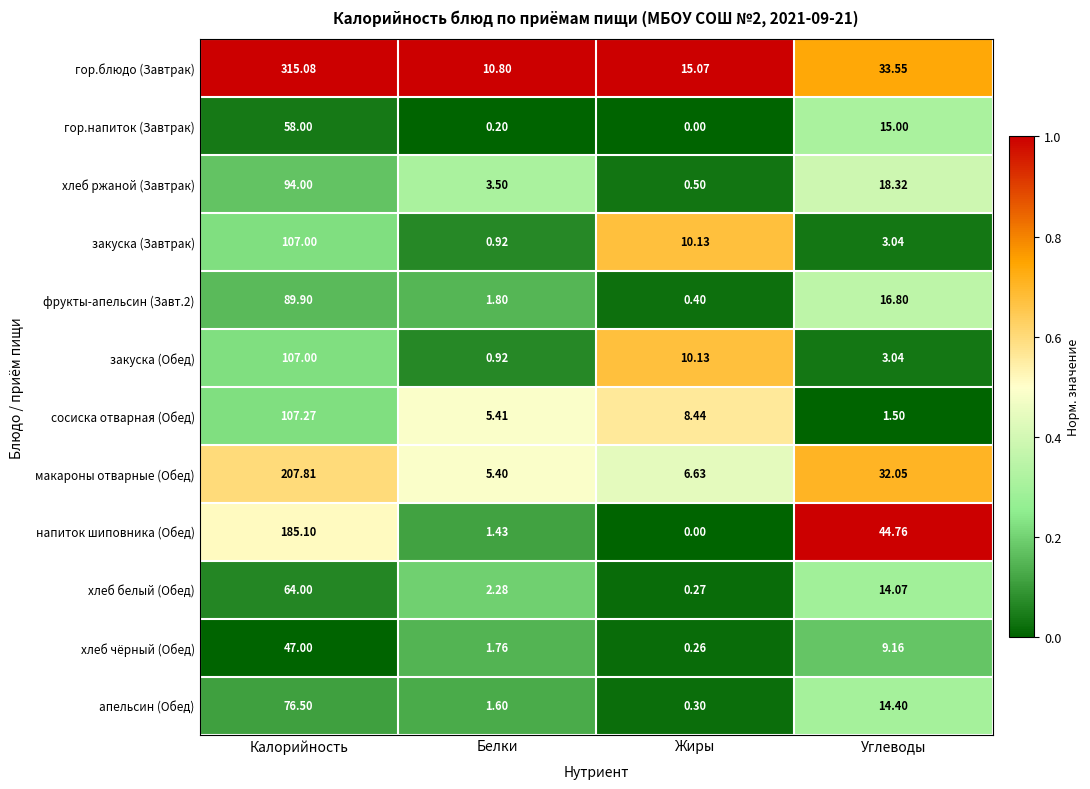

Which label corresponds to the smallest value in the chart?

Жиры